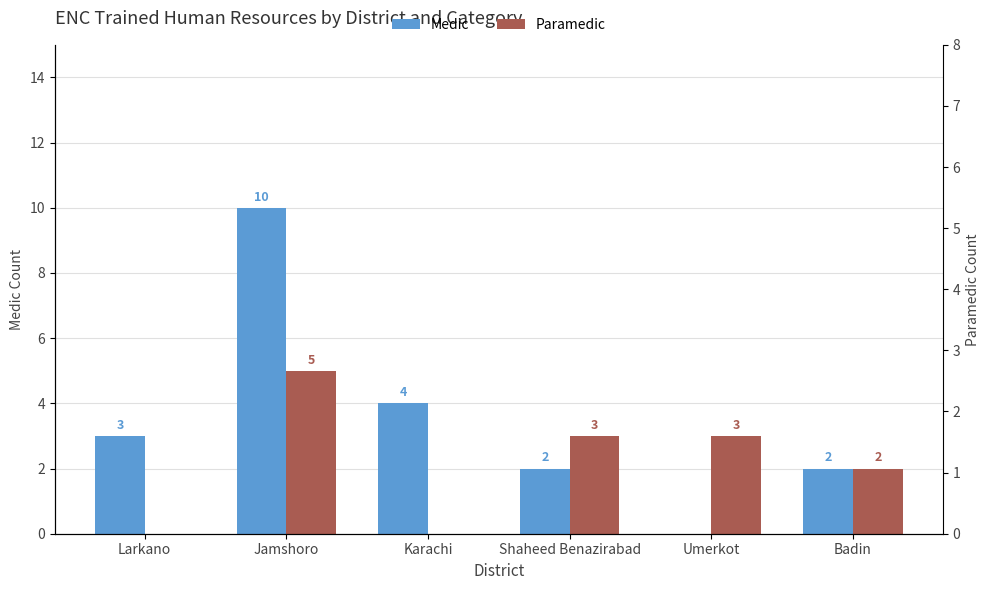

Count the Paramedic values in the range 0 to 3.

5